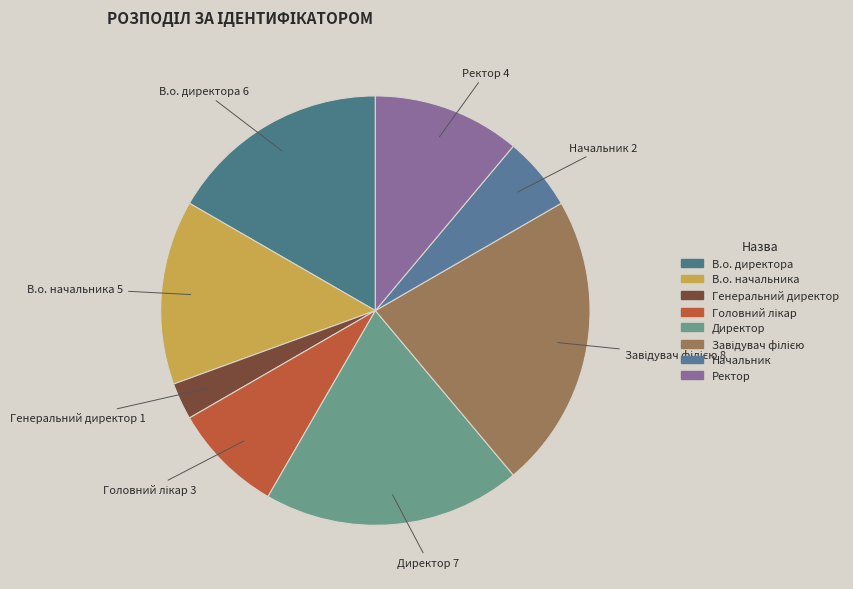

How many segments does this pie chart have?

8